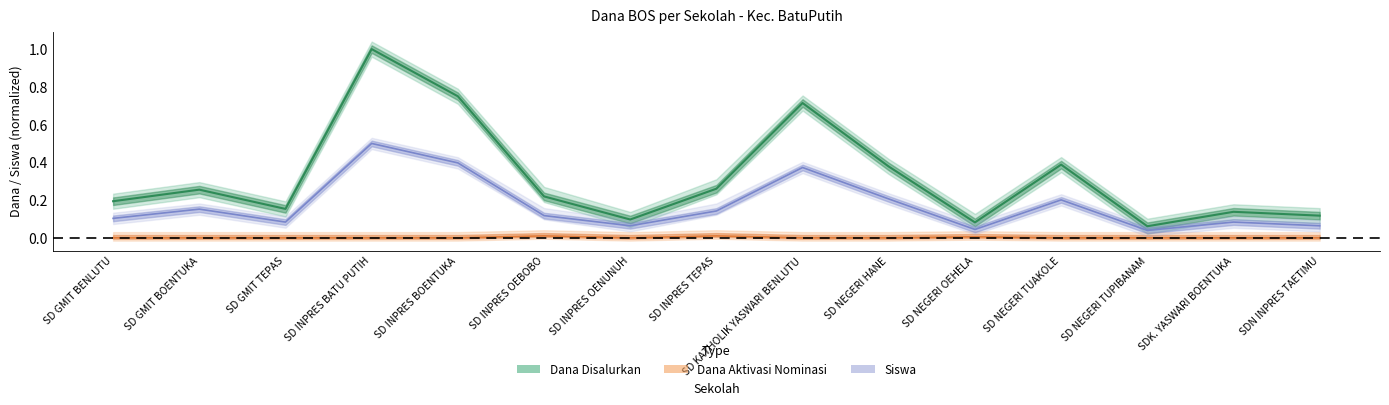

The value of Dana Disalurkan at SD NEGERI TUAKOLE is 0.4. True or false?

True